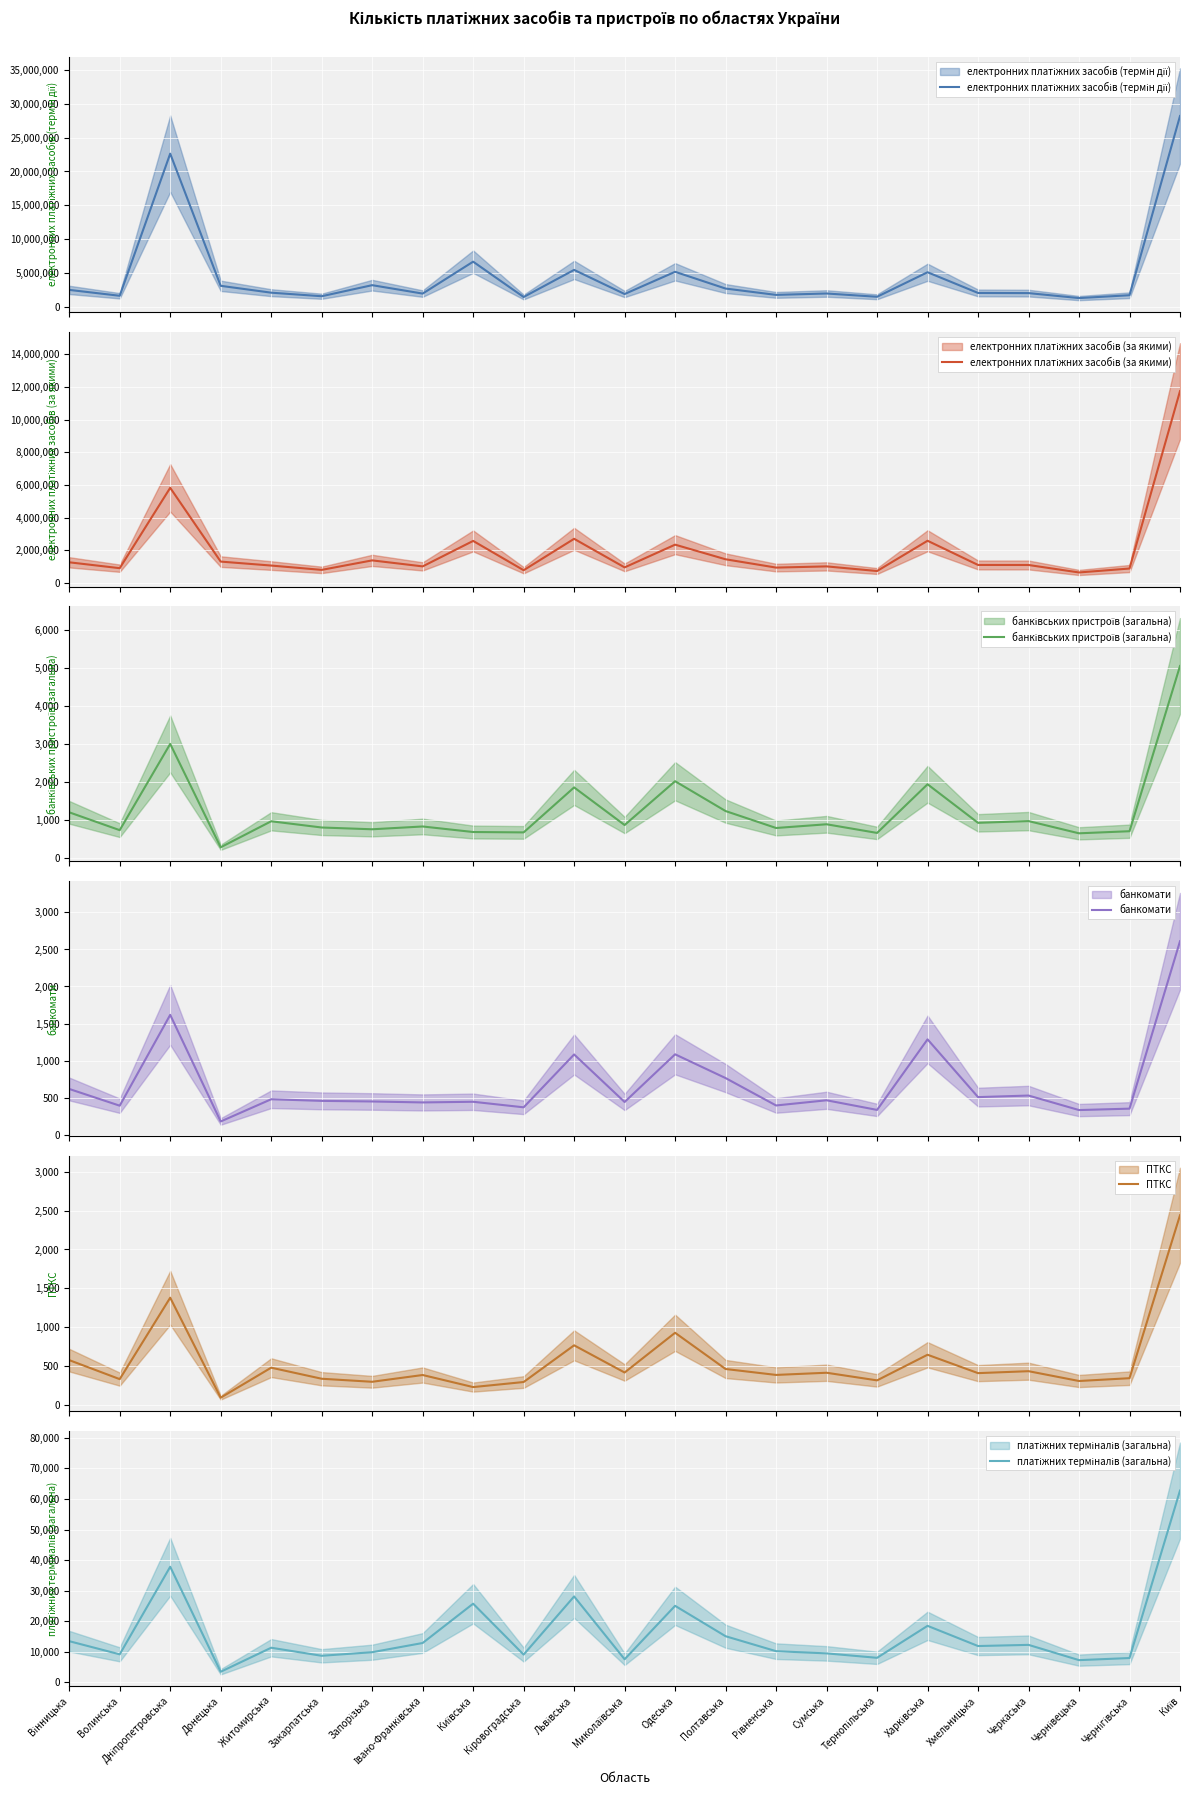

Rank the categories by електронних платіжних засобів (термін дії) value from highest to lowest.

Київ, Дніпропетровська, Київська, Львівська, Одеська, Харківська, Запорізька, Донецька, Полтавська, Вінницька, Житомирська, Хмельницька, Черкаська, Сумська, Івано-Франківська, Миколаївська, Рівненська, Чернігівська, Волинська, Закарпатська, Тернопільська, Кіровоградська, Чернівецька